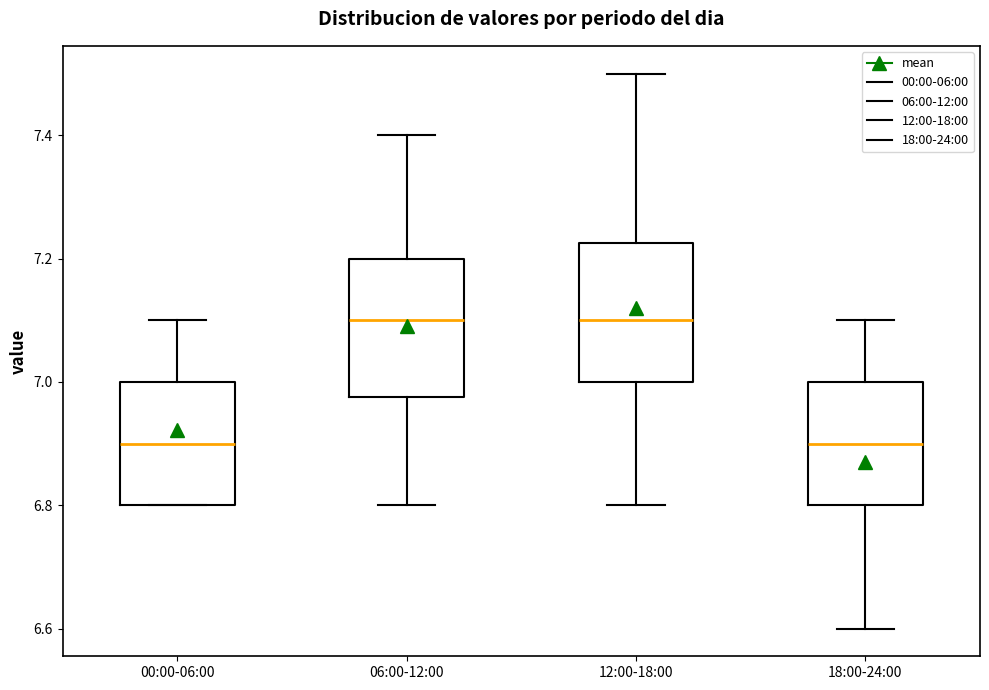

Reading left to right, read every box against the y-axis: the position of its median line, the range the box covers, and the ends of its whiskers. The values are not printed on the chart, so give them approximately, as read against the axis.

00:00-06:00: median 6.90, box 6.80 to 7.00, whiskers 6.80 to 7.10
06:00-12:00: median 7.10, box 6.98 to 7.20, whiskers 6.80 to 7.40
12:00-18:00: median 7.10, box 7.00 to 7.22, whiskers 6.80 to 7.50
18:00-24:00: median 6.90, box 6.80 to 7.00, whiskers 6.60 to 7.10